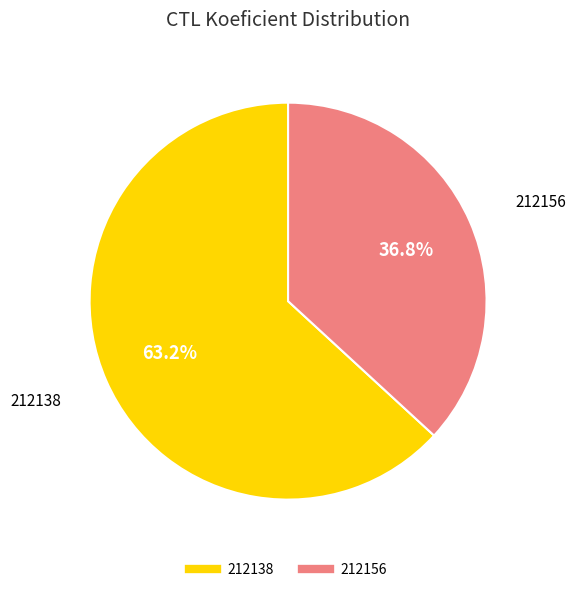

The 212156 slice represents 37% of the pie. True or false?

True